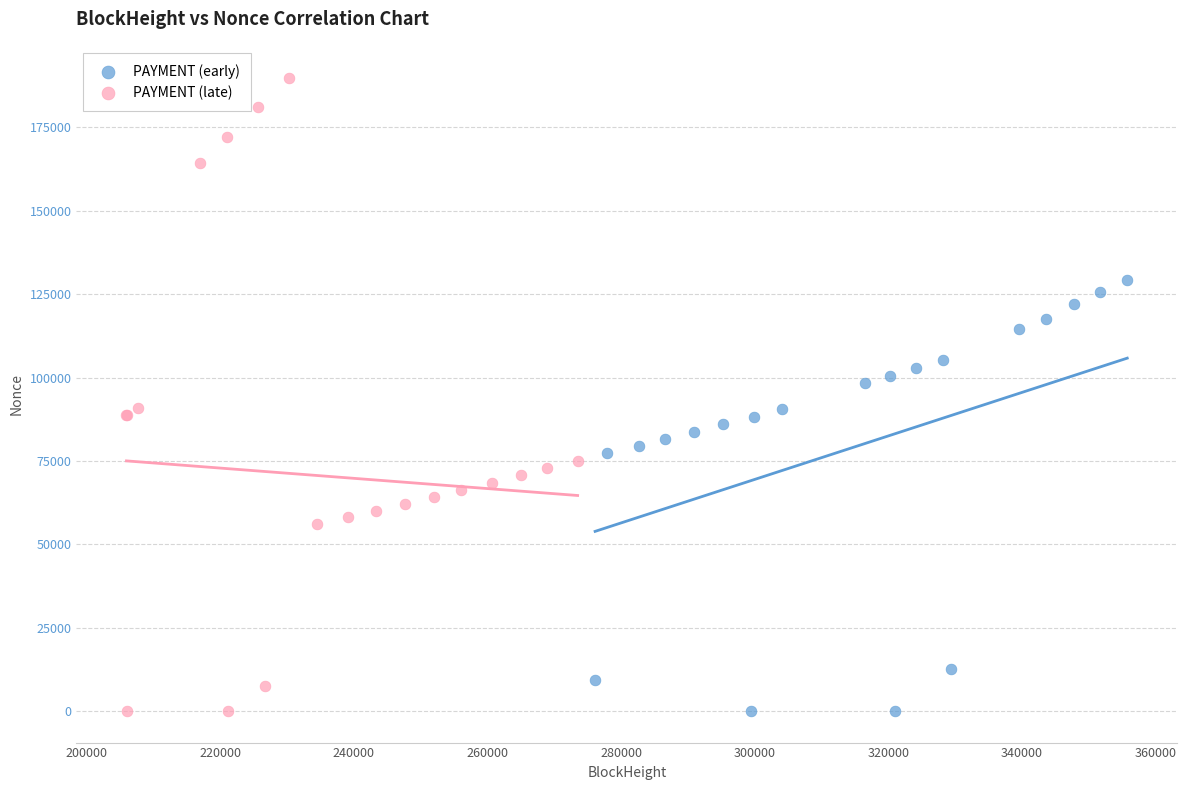

Which series reaches the maximum Y coordinate?

PAYMENT (late)